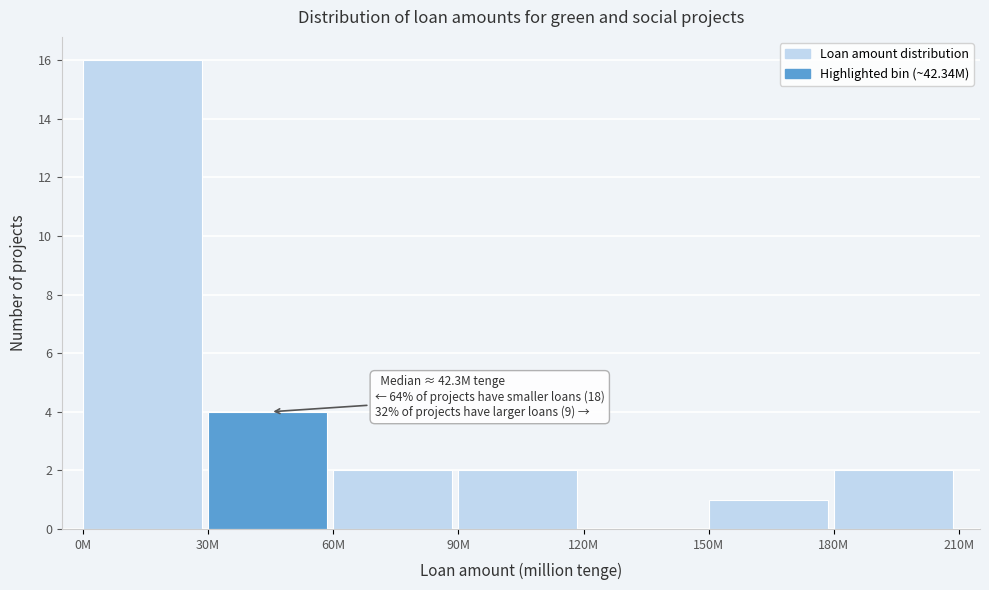

Reading left to right, what are all the values shown in this chart?

0M=16	30M=4	60M=2	90M=2	120M=0	150M=1	180M=2